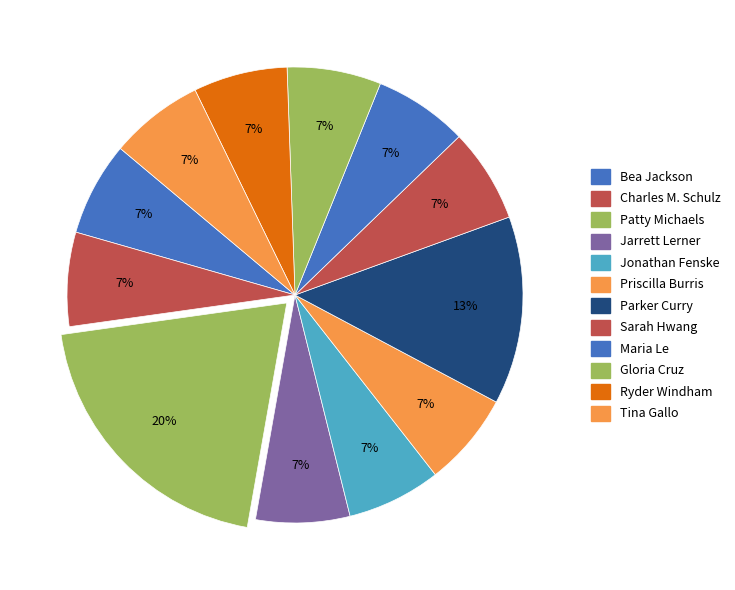

To the nearest percent, what is the combined percentage of Sarah Hwang and Jarrett Lerner?

13%